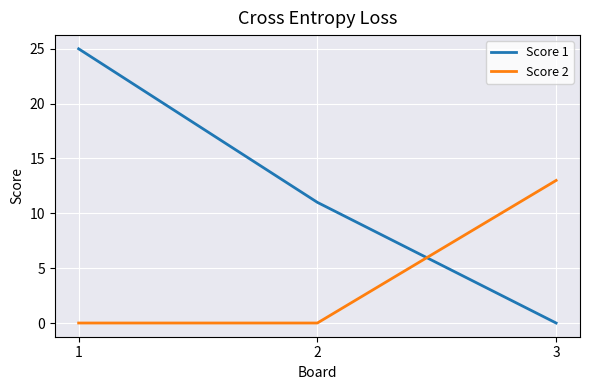

Reading right to left, transcribe all the data shown in this chart.

Score 1: 3=0	2=11	1=25
Score 2: 3=13	2=0	1=0